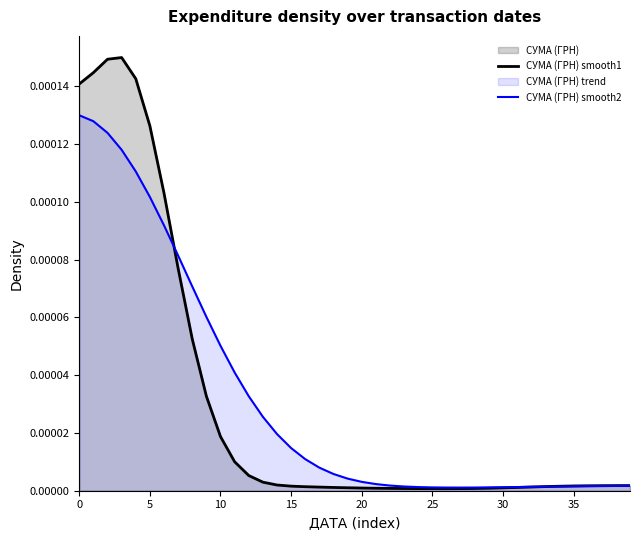

How many times do СУМА (ГРН) smooth2 and СУМА (ГРН) smooth1 cross each other?

2